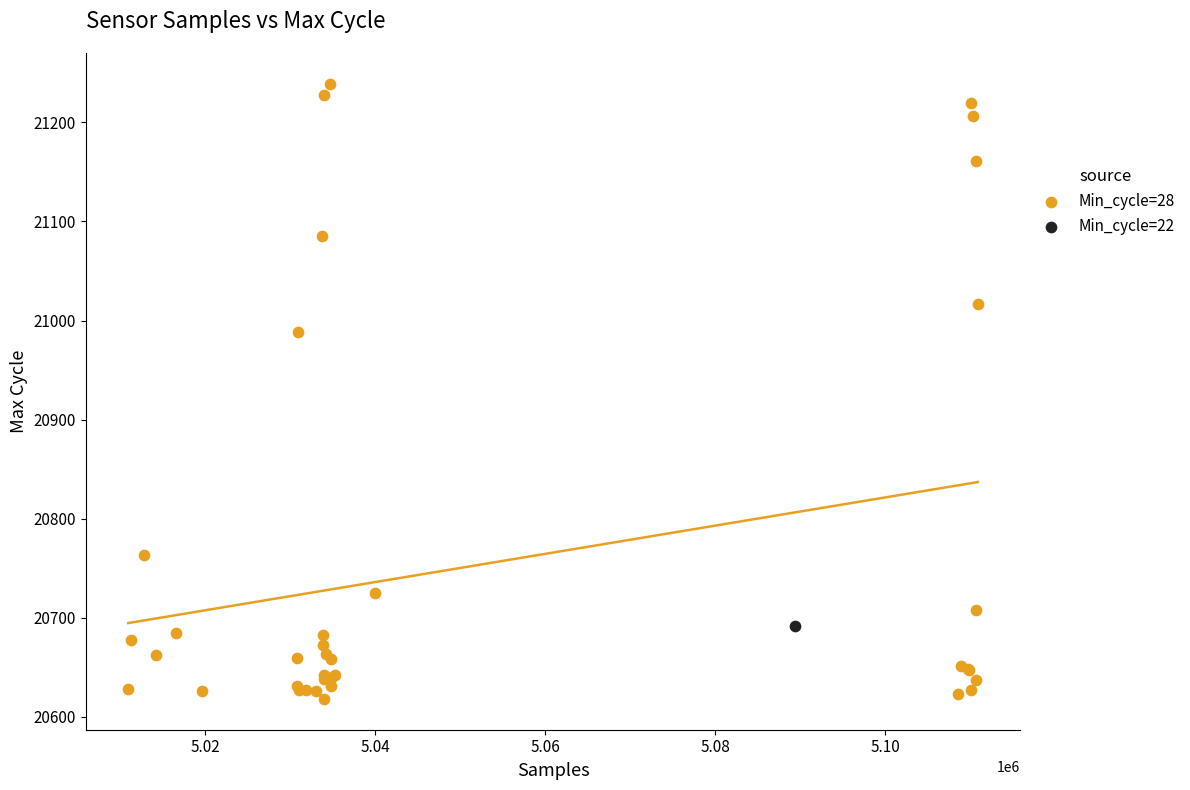

What are all the series names shown in the legend?

Min_cycle=28, Min_cycle=22